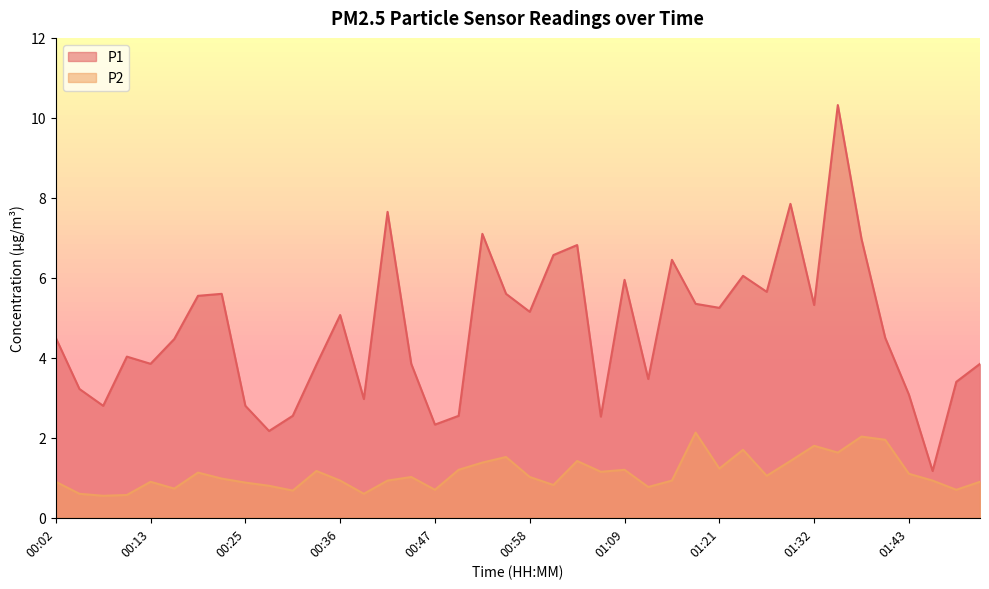

True or false: P2 and P1 intersect in this chart.

False